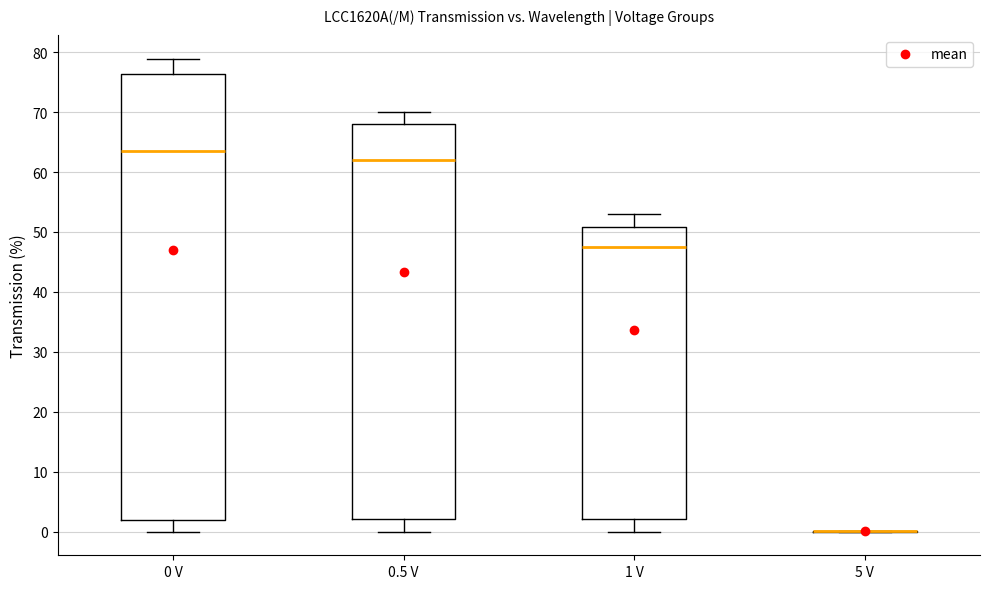

Comparing the boxes themselves (not the whiskers), which one is the tallest?

0 V